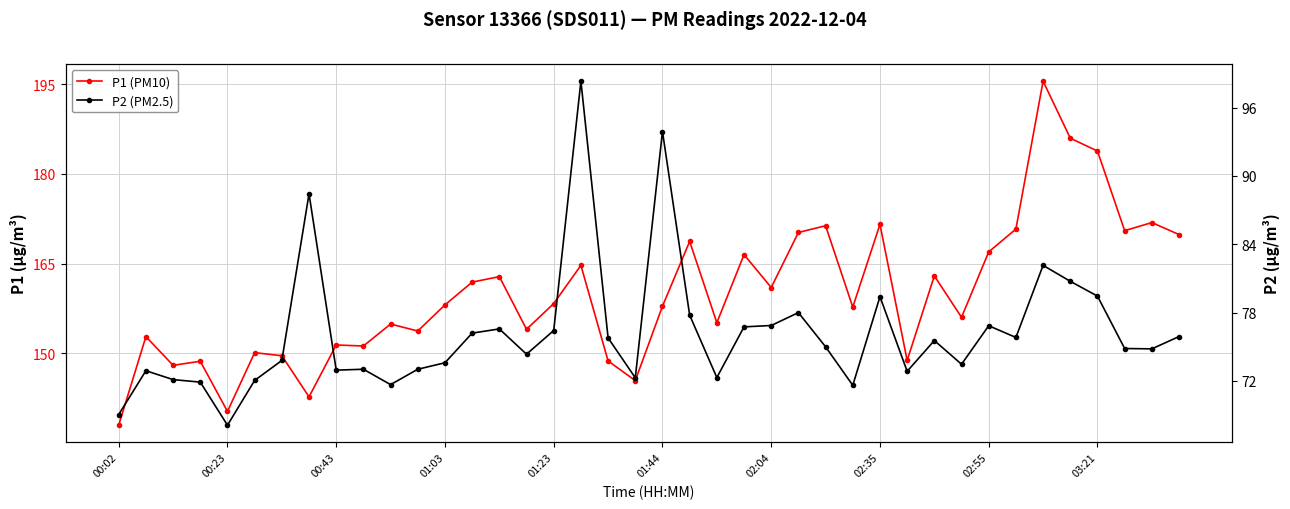

What is the difference between the highest and lowest values at 01:44?

64.0